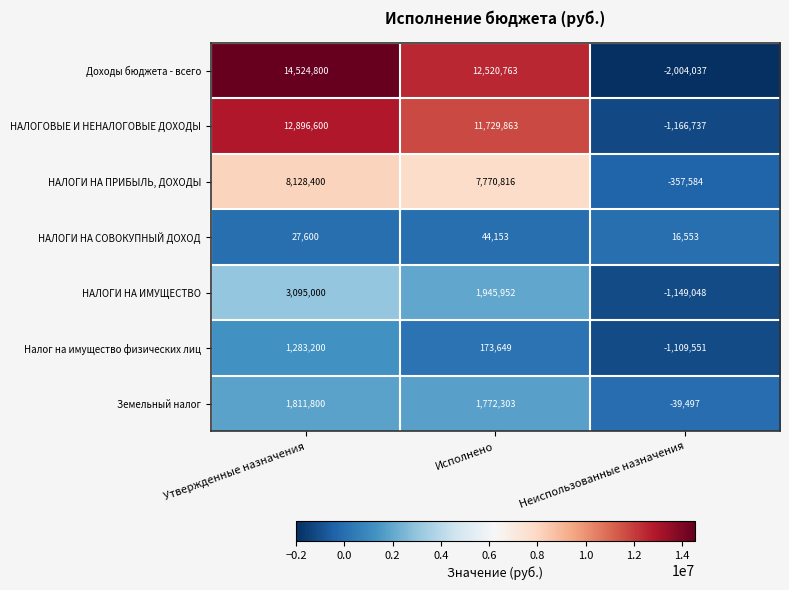

Which series has the widest spread of values?

Доходы бюджета - всего